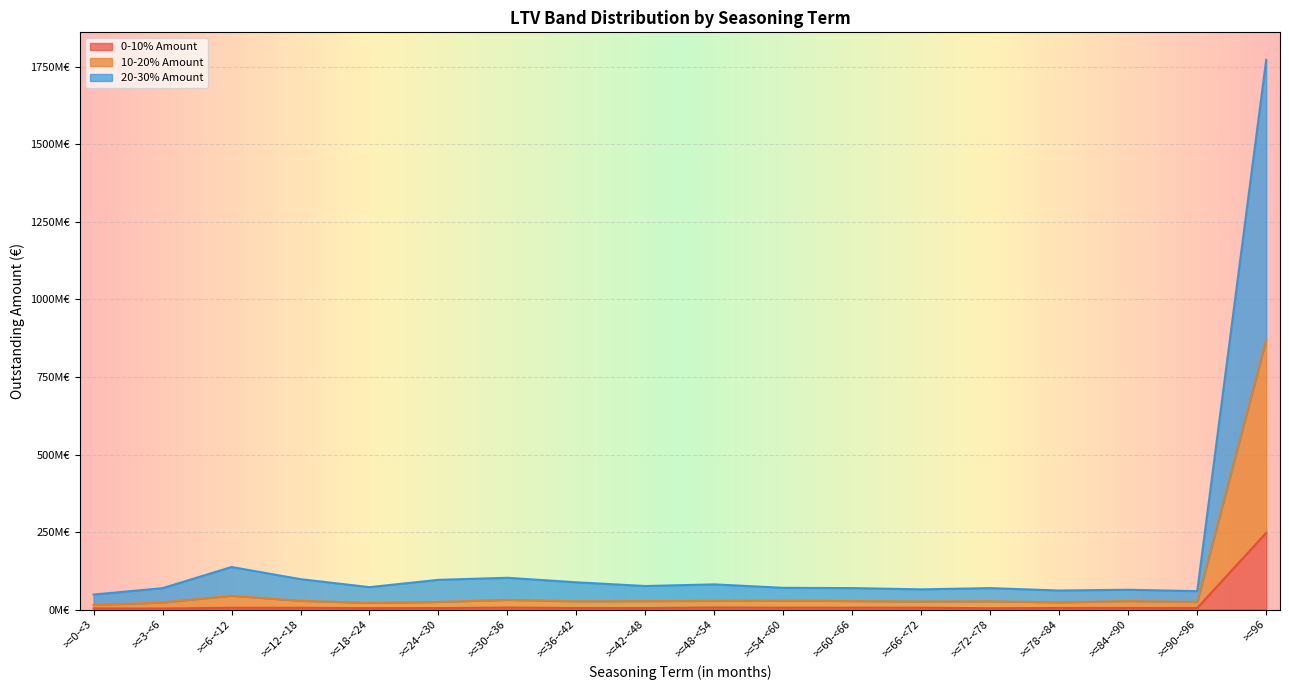

At which label is 0-10% Loans closest to 125358075?

>=48-<54